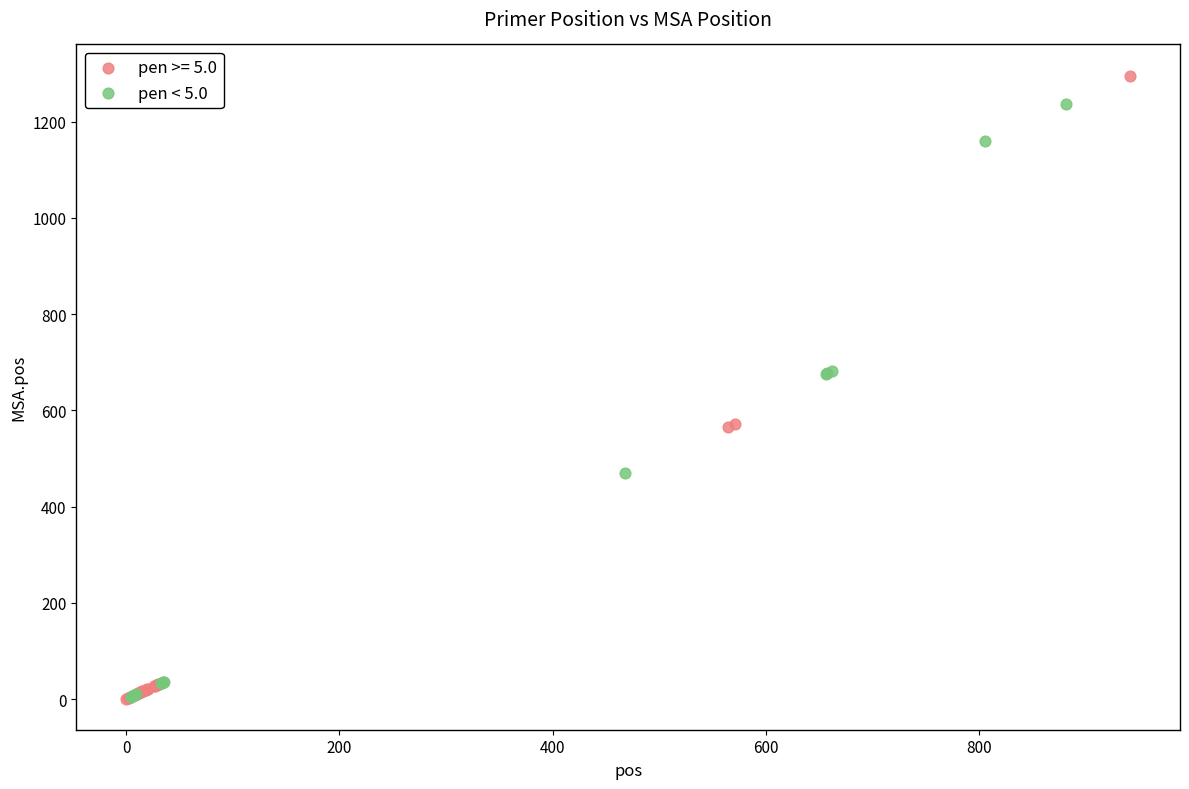

Which series has the widest spread of Y values?

pen >= 5.0